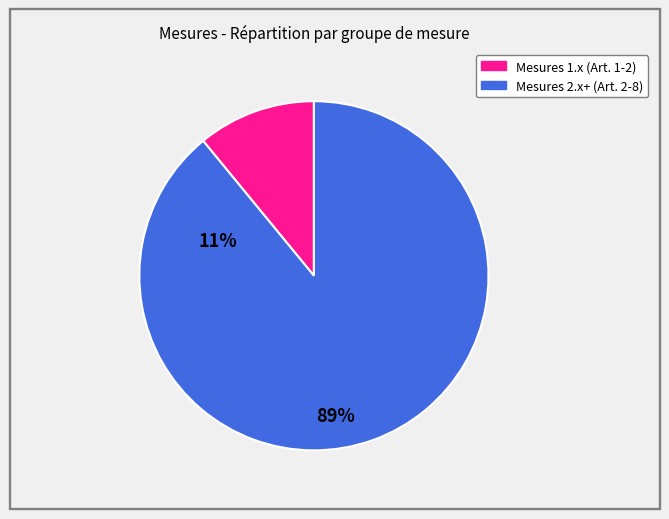

Is there any slice that represents more than half of the pie?

Yes